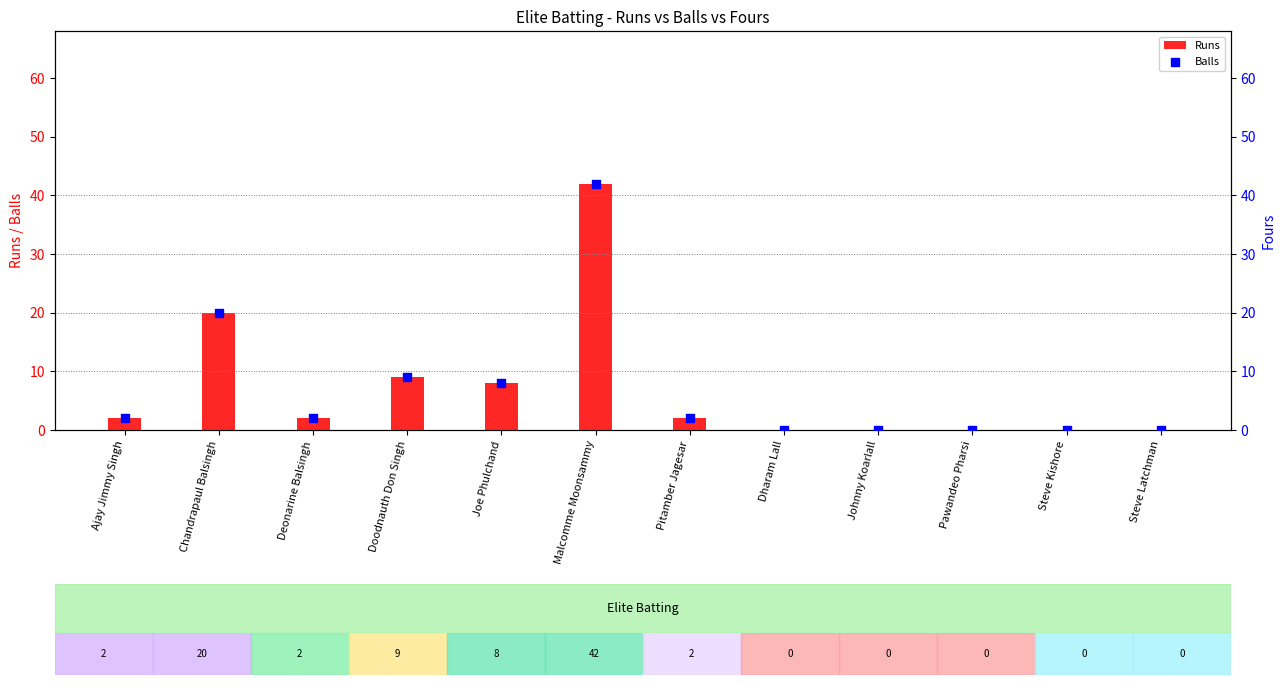

What are all the series names shown in the legend?

Runs, Balls